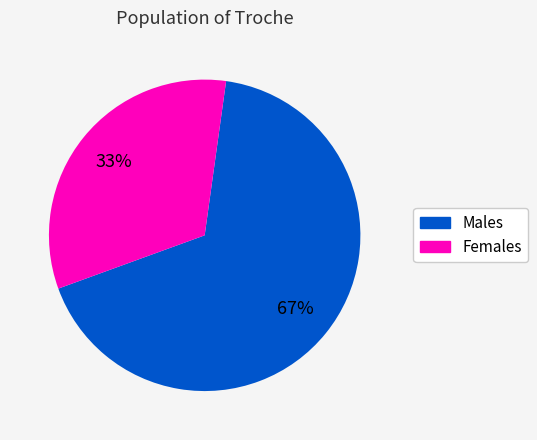

To the nearest percent, what is the difference between the largest and smallest slice percentages?

34%